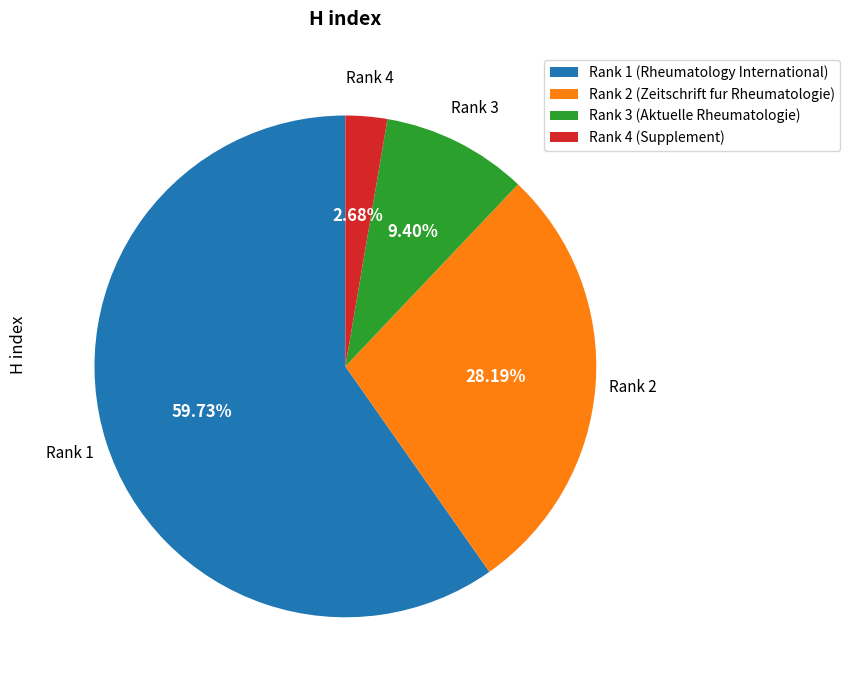

Which slice represents more than half of the pie?

Rank 1 (Rheumatology International)